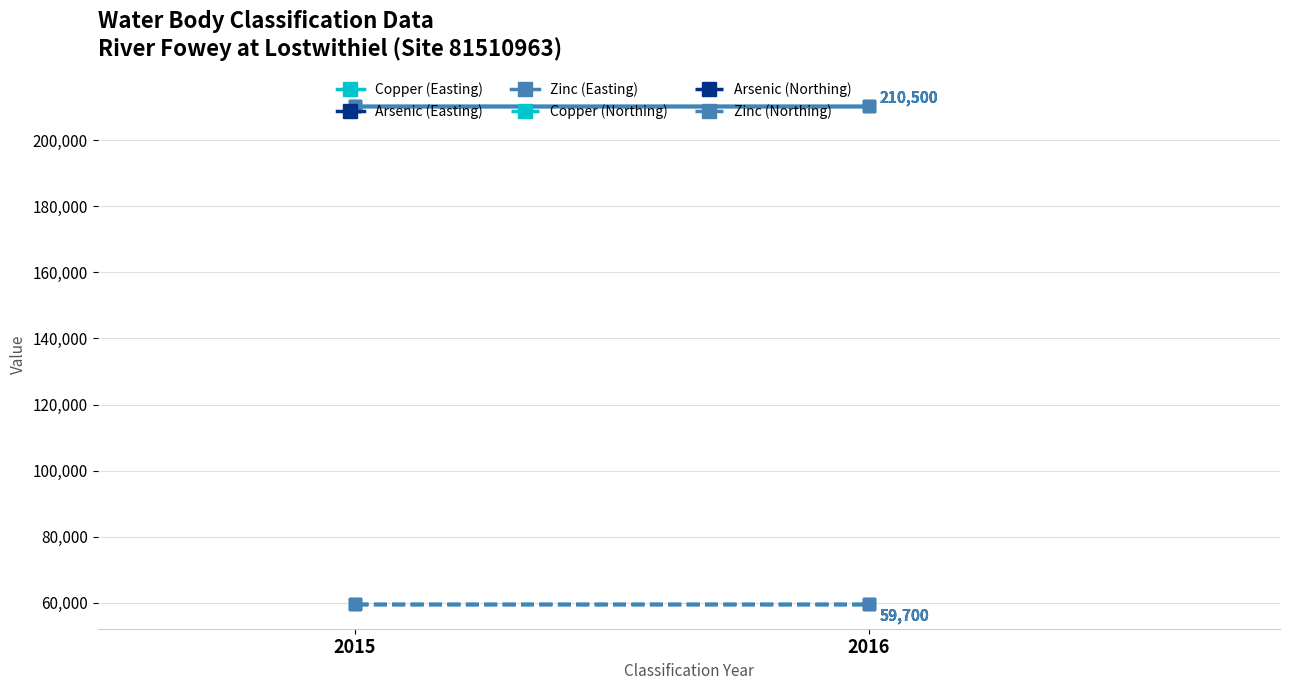

What is the average value of the Zinc (Easting) series?

210500